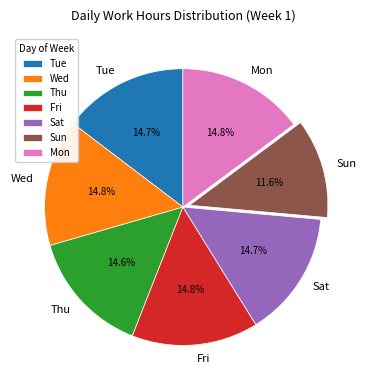

Approximately how many times larger is the value at Mon compared to Sun?

1.3